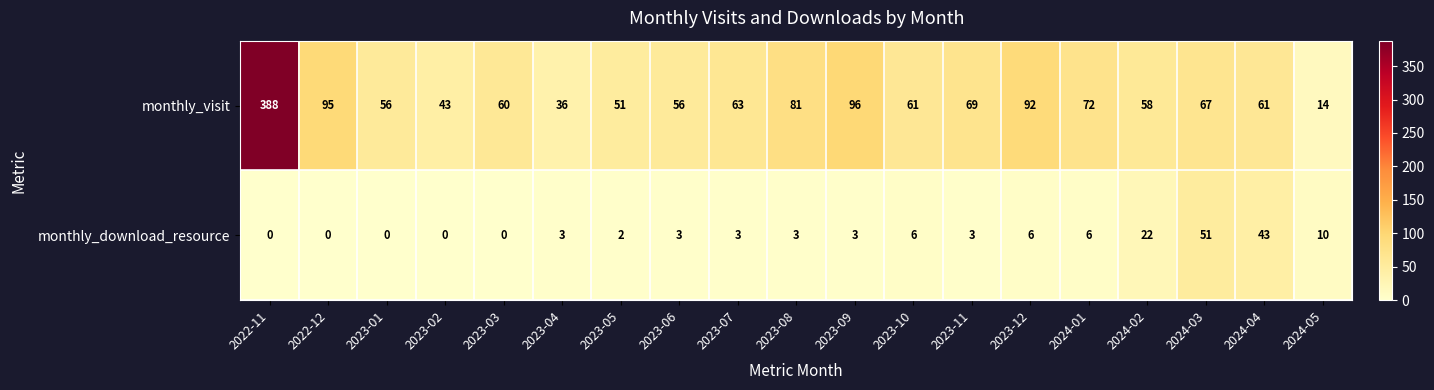

What is the spread (max minus min) of values at 2022-12?

95